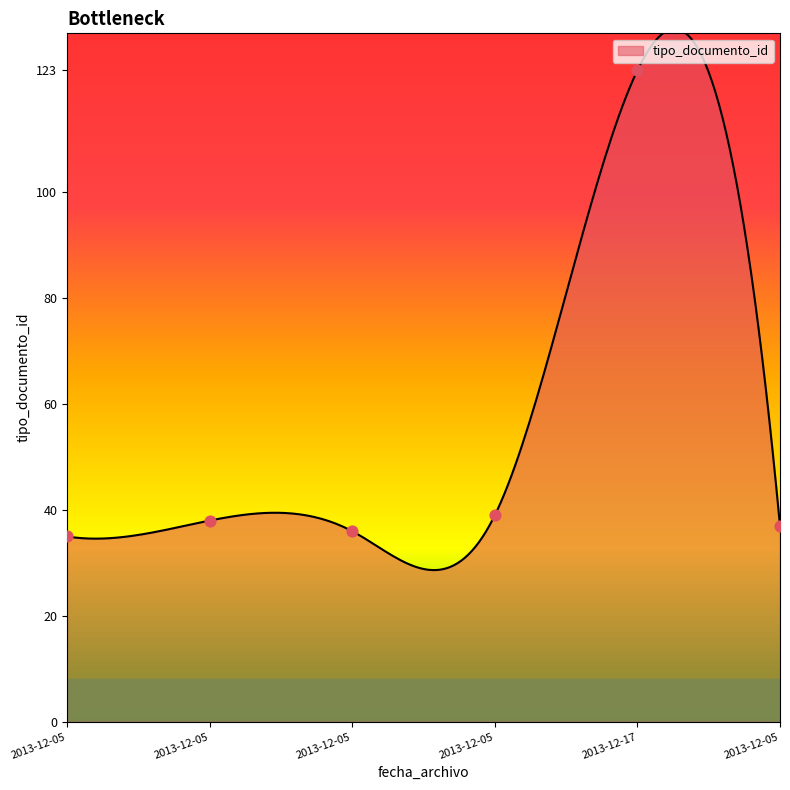

Approximately how many times larger is the value at 2013-12-17 compared to 2013-12-05?

3.3